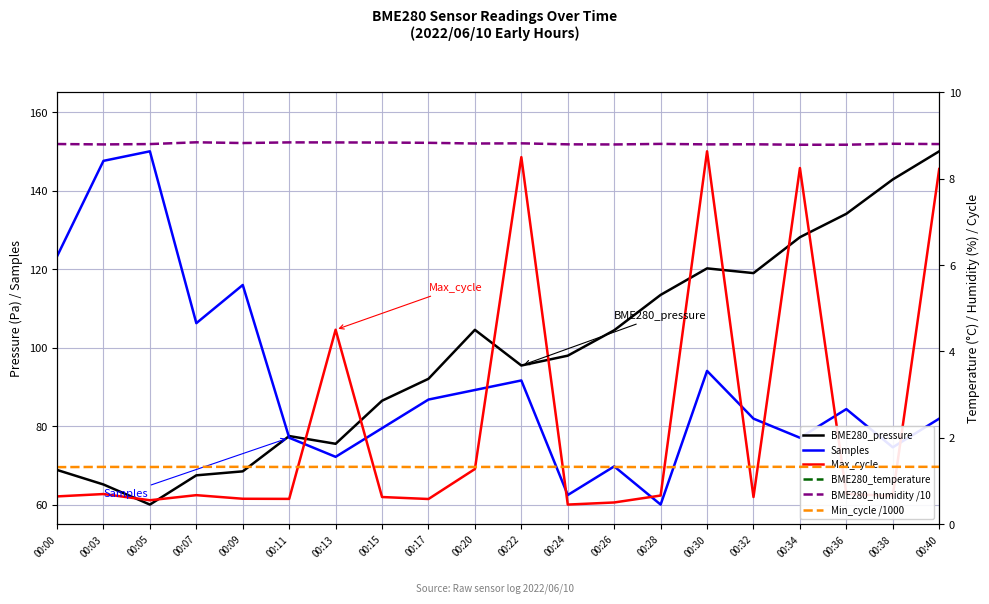

How many lines are shown in the chart?

6